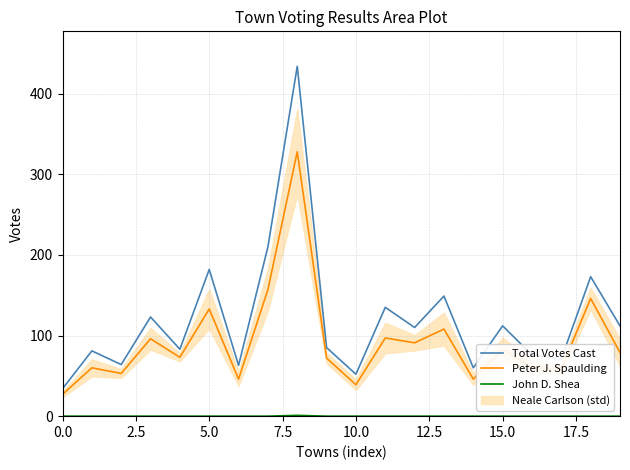

What is the total value across all series at 16?

136